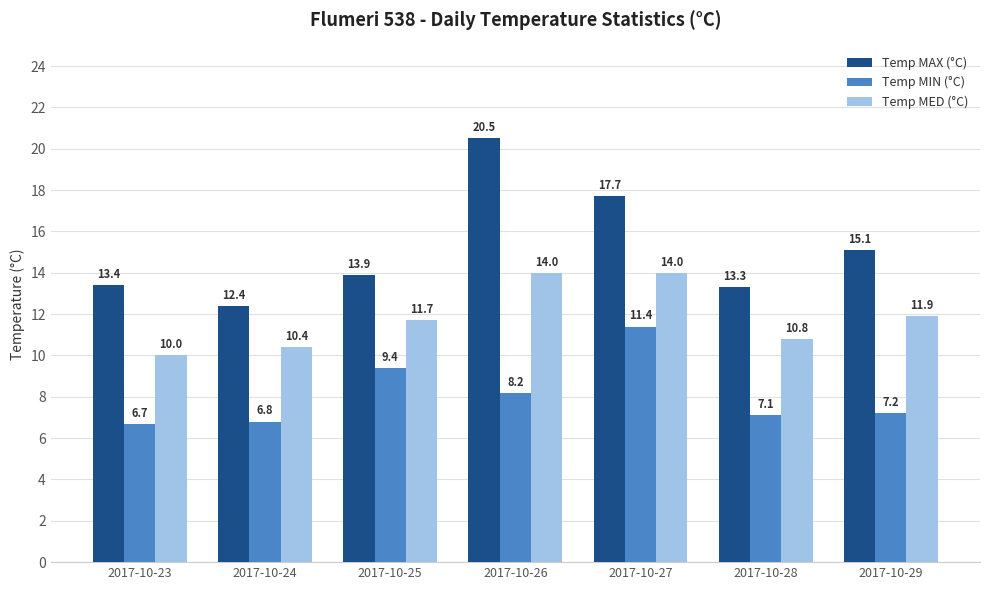

At how many categories does at least one series exceed 7?

7